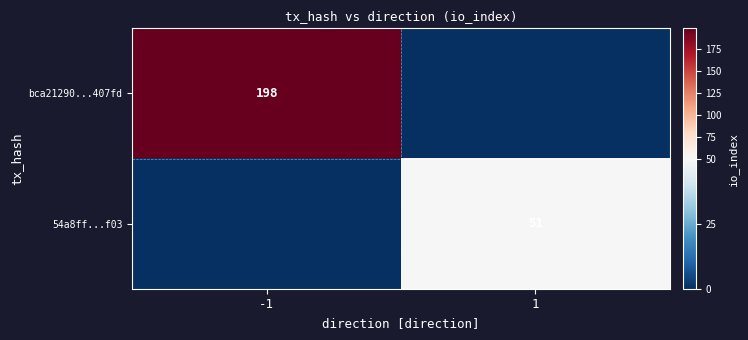

Is the value of 54a8ff...f03 at 1 greater than the value of bca21290...407fd at -1?

No